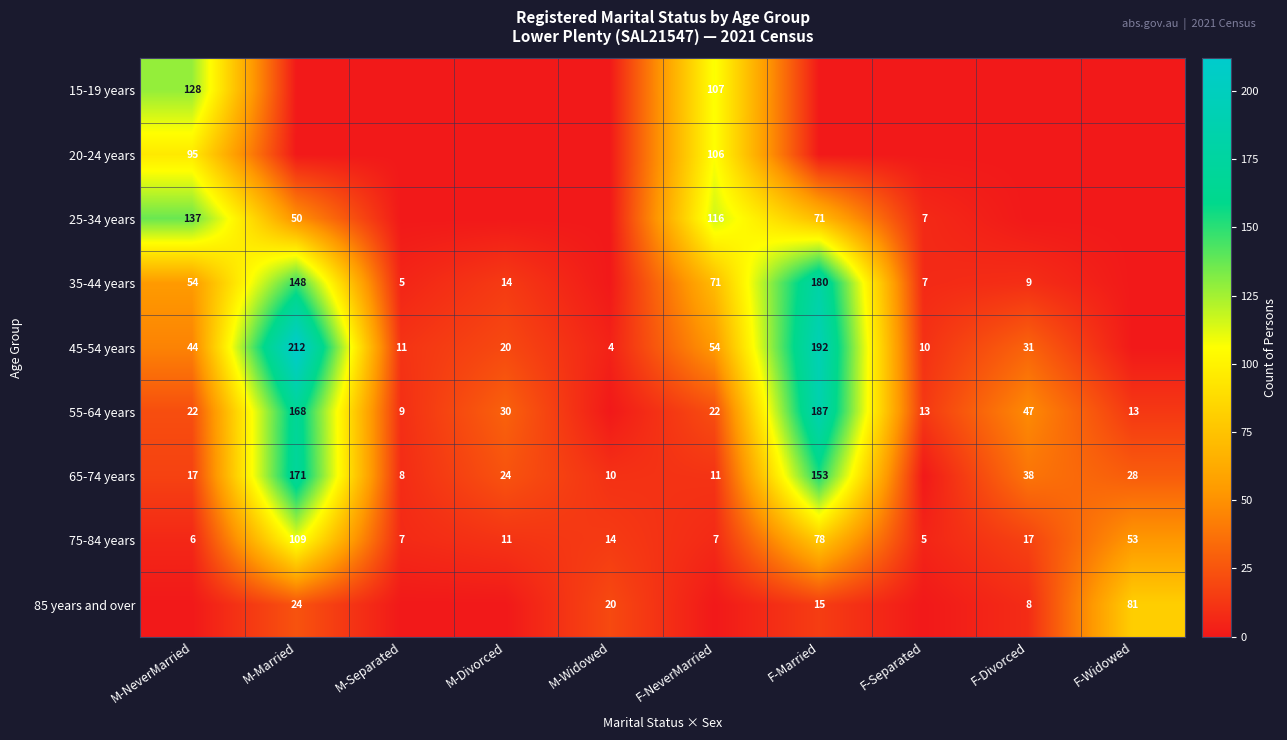

Is it true that 25-34 years equals 71 at F-Married?

True